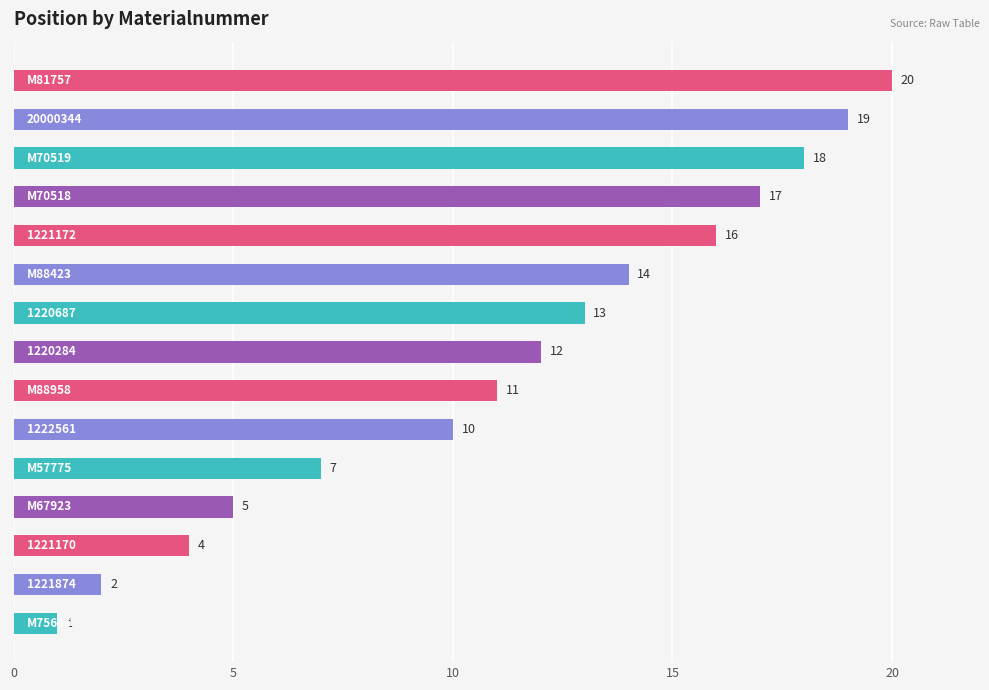

How many distinct data groups are displayed?

1